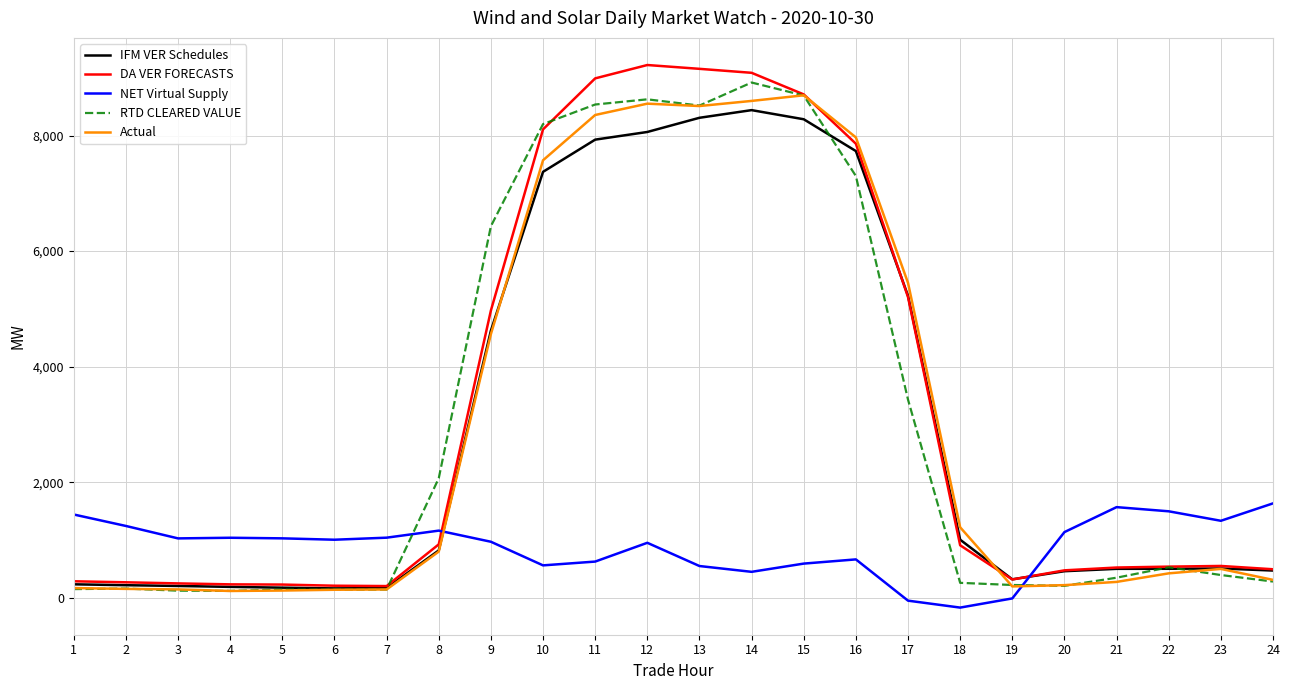

What are all the series names shown in the legend?

IFM VER Schedules, DA VER FORECASTS, NET Virtual Supply, RTD CLEARED VALUE, Actual